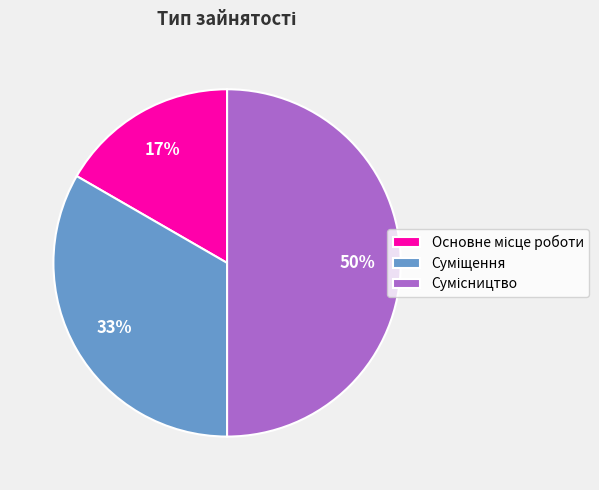

To the nearest percent, what is the difference between the largest and smallest slice percentages?

33%